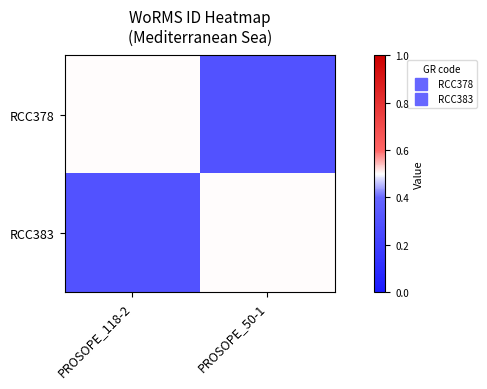

Reading left to right, extract all data points from this chart.

RCC378: PROSOPE_118-2=0.5	PROSOPE_50-1=0.3
RCC383: PROSOPE_118-2=0.3	PROSOPE_50-1=0.5